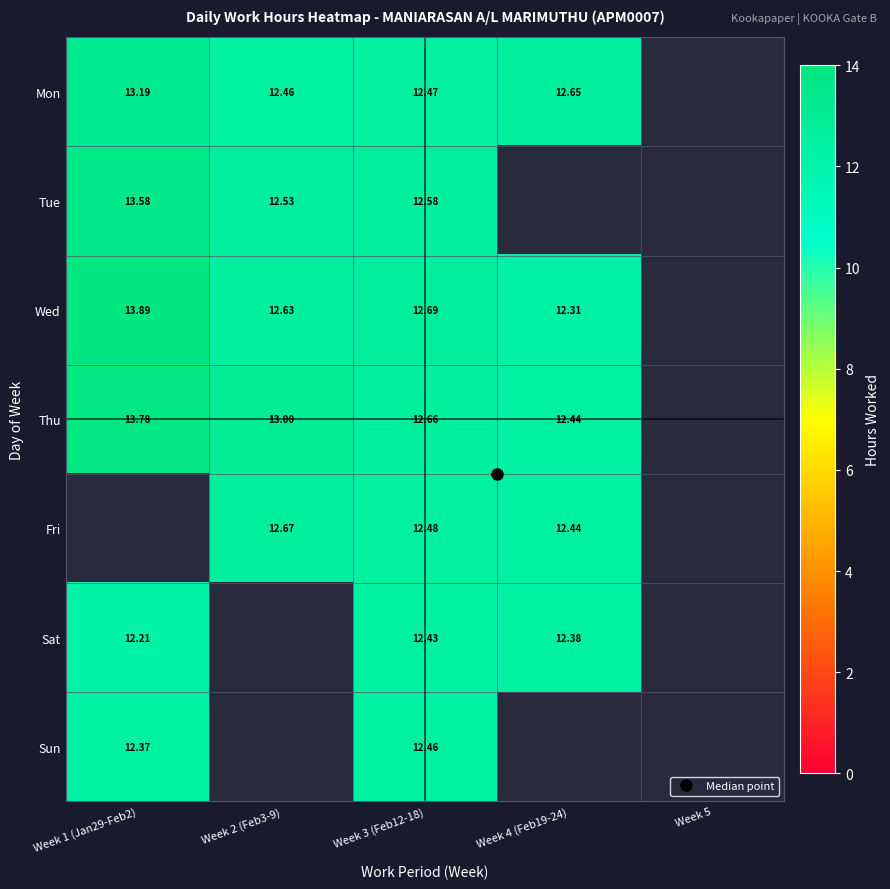

At how many categories does at least one series exceed 10?

4